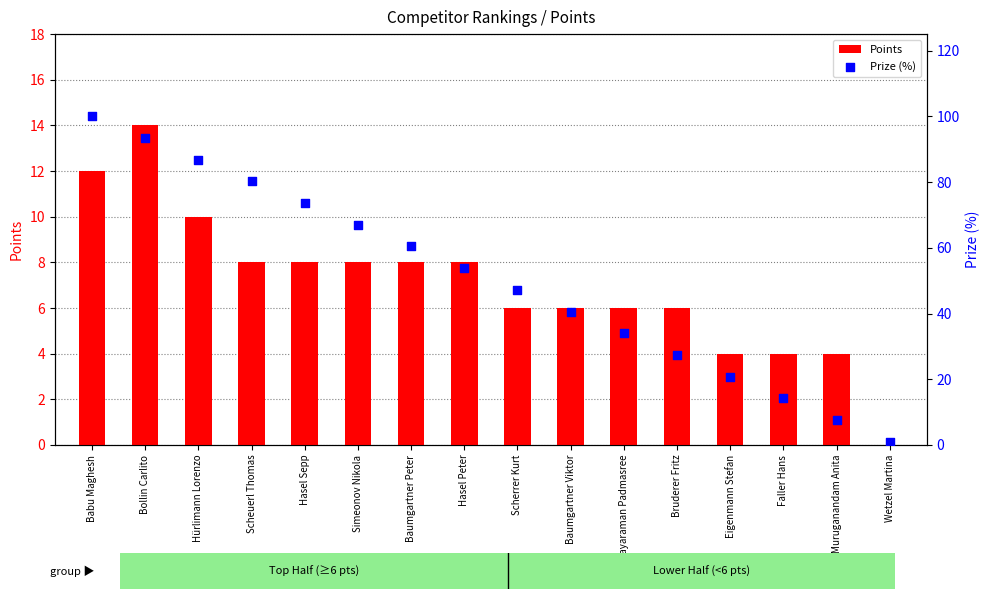

Is the value of Points at Faller Hans greater than the value of Prize (%) at Eigenmann Stefan?

No